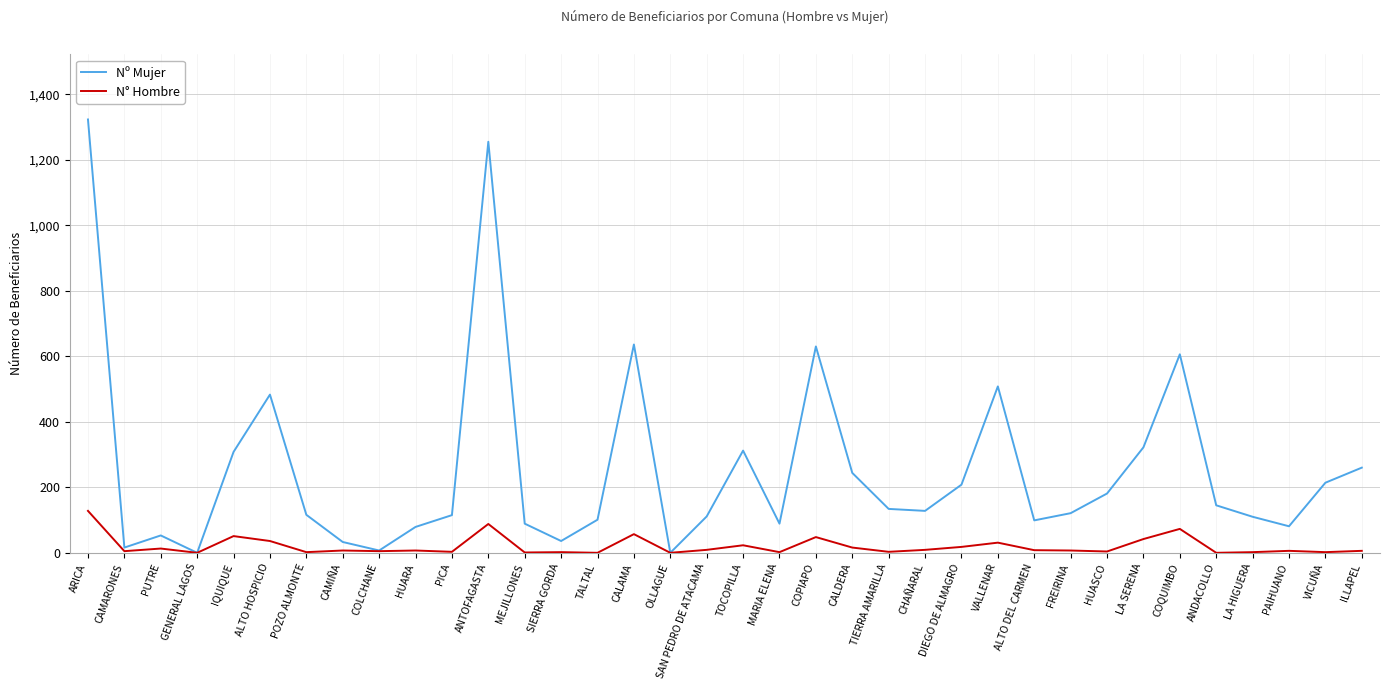

Is this an area chart (filled region under the line)?

No